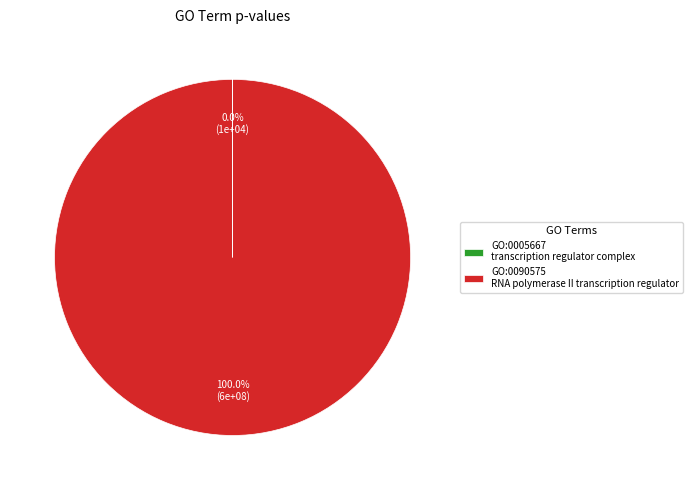

Is there any slice that represents more than half of the pie?

Yes